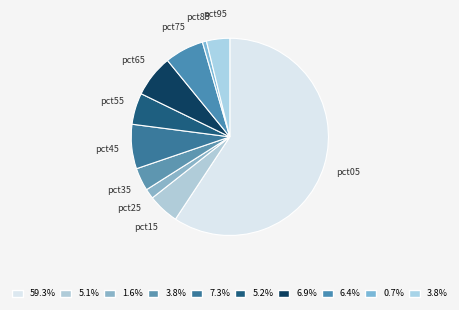

True or false: pct85 accounts for 11% of the total.

False